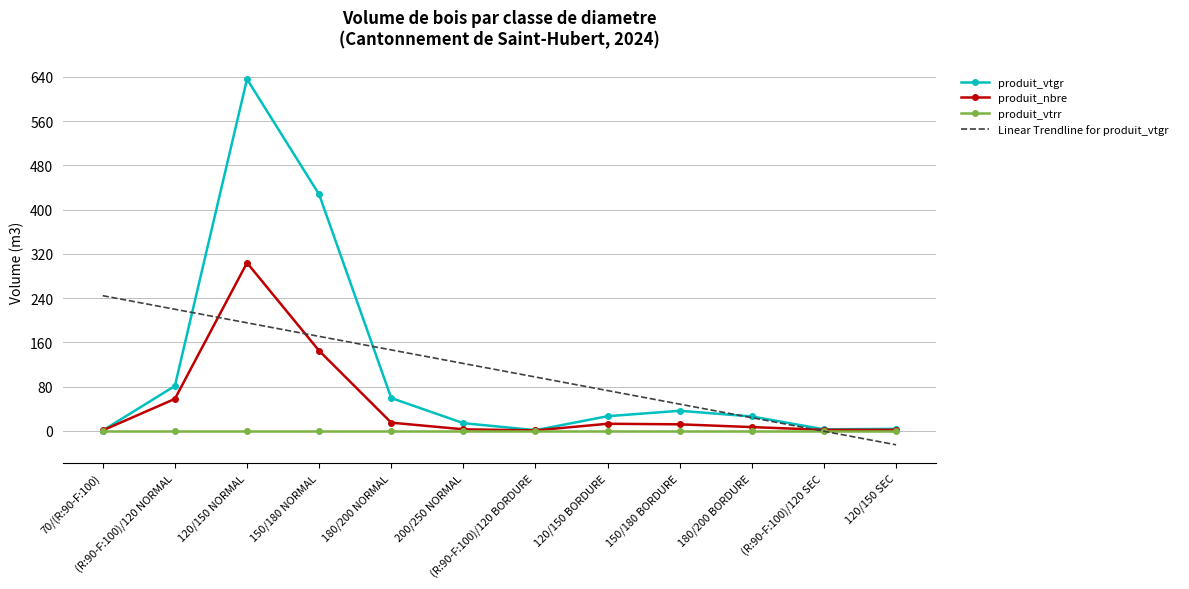

What is the difference between the highest and lowest values at 150/180 NORMAL?

427.6